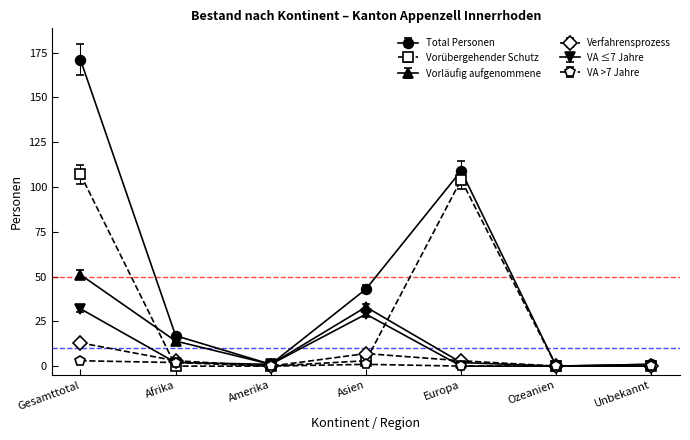

What is the maximum value shown in the chart?

171